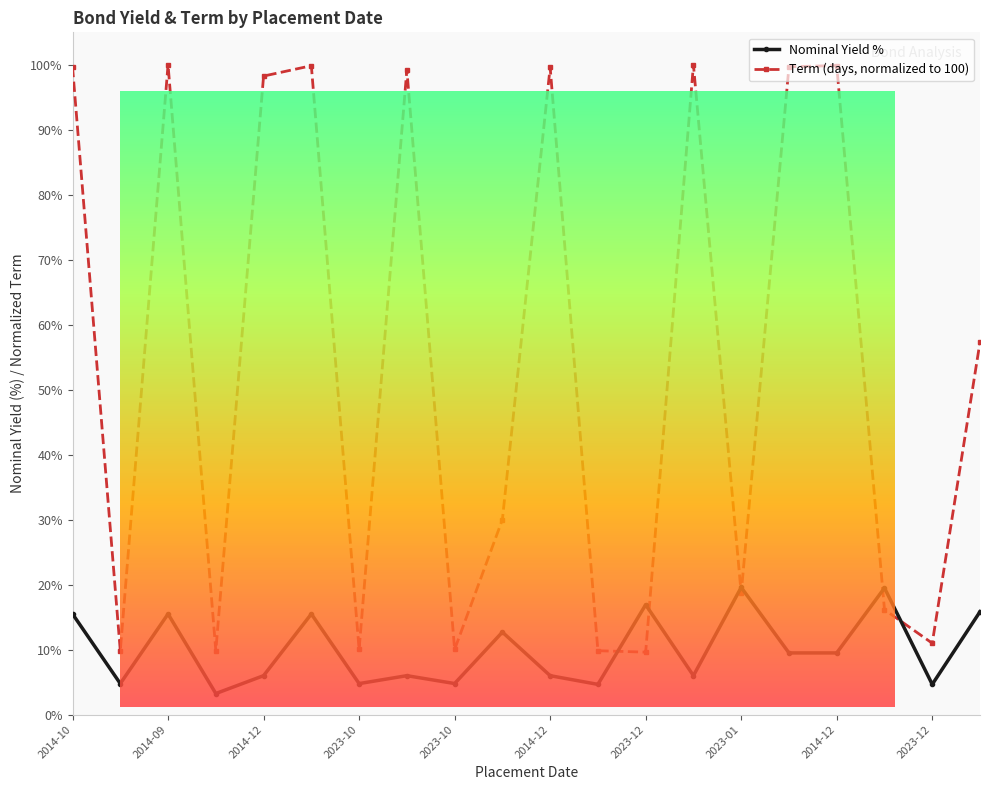

What is the greatest value displayed?

100.0